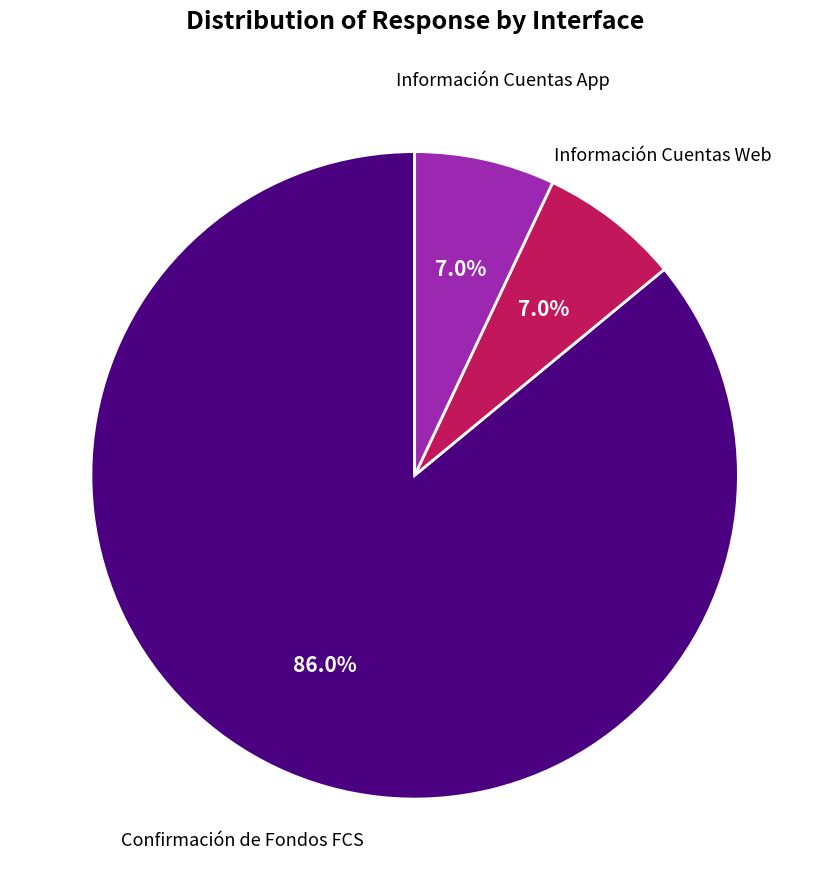

Is there any slice that represents more than half of the pie?

Yes